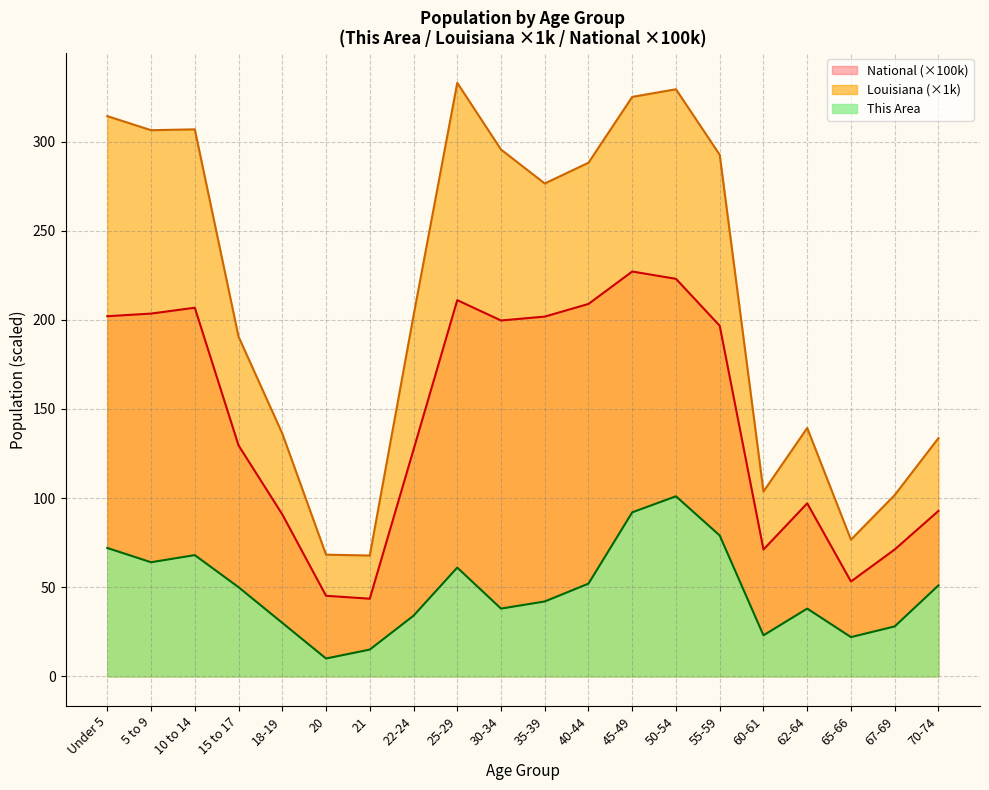

Reading right to left, what are all the values shown in this chart?

This Area: 51.0	28.0	22.0	38.0	23.0	79.0	101.0	92.0	52.0	42.0	38.0	61.0	34.0	15.0	10.0	30.0	50.0	68.0	64.0	72.0
Louisiana: 133.6	101.7	76.7	139.3	103.7	292.6	329.3	325.0	288.1	276.5	295.5	332.9	202.3	67.8	68.3	136.2	190.6	306.8	306.4	314.3
National: 92.8	71.2	53.2	97.0	71.1	196.6	223.0	227.1	208.9	201.8	199.6	211.0	127.1	43.5	45.2	90.9	129.5	206.8	203.5	202.0